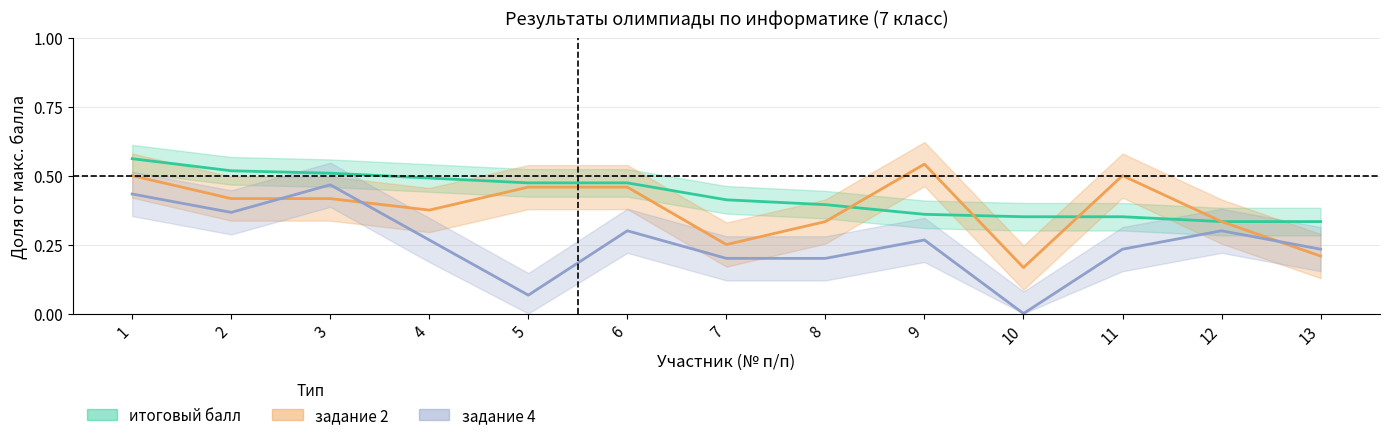

True or false: итоговый балл has more than 1 interior local peaks.

False